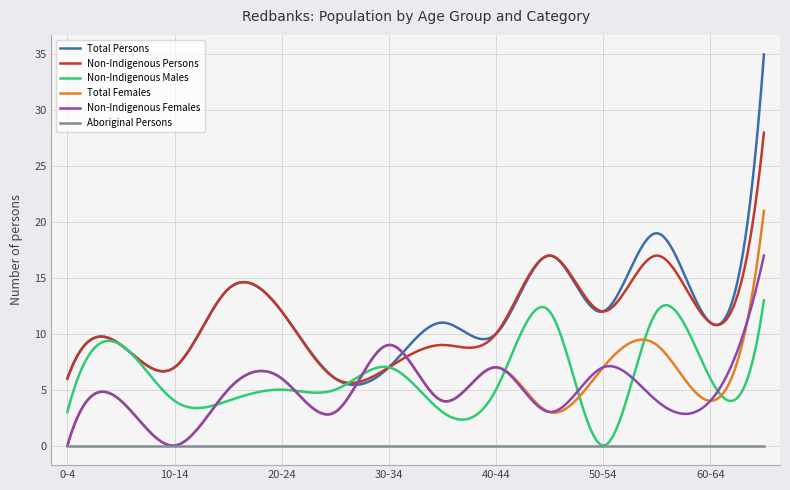

What are all the series names shown in the legend?

Total Persons, Non-Indigenous Persons, Non-Indigenous Males, Total Females, Non-Indigenous Females, Aboriginal Persons